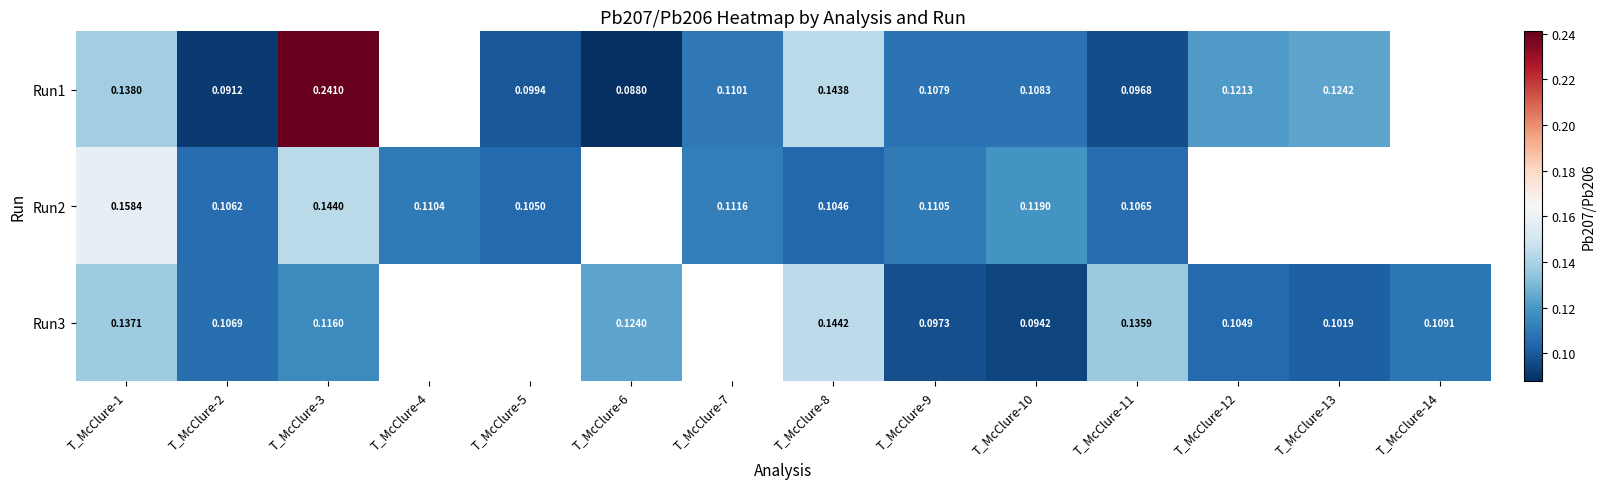

Which category has the highest value in the Run3 series?

T_McClure-8